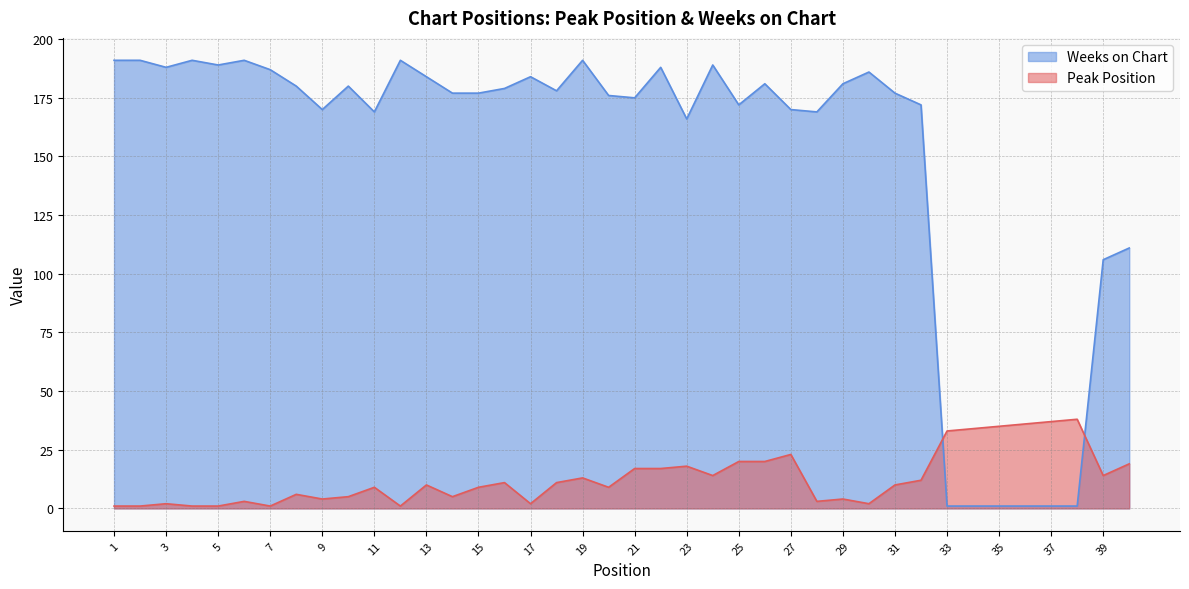

How many data points in Weeks on Chart are less than 178?

20